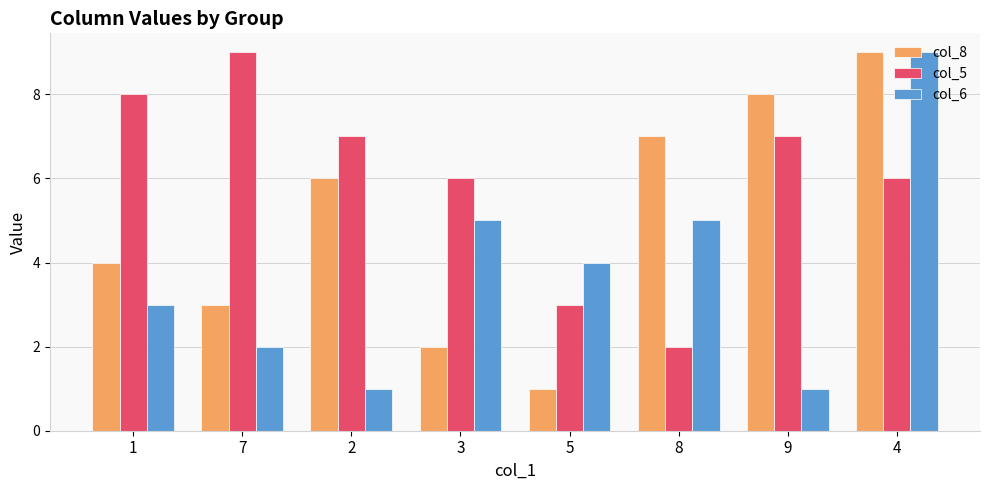

How many values in the col_8 series are below 6?

4